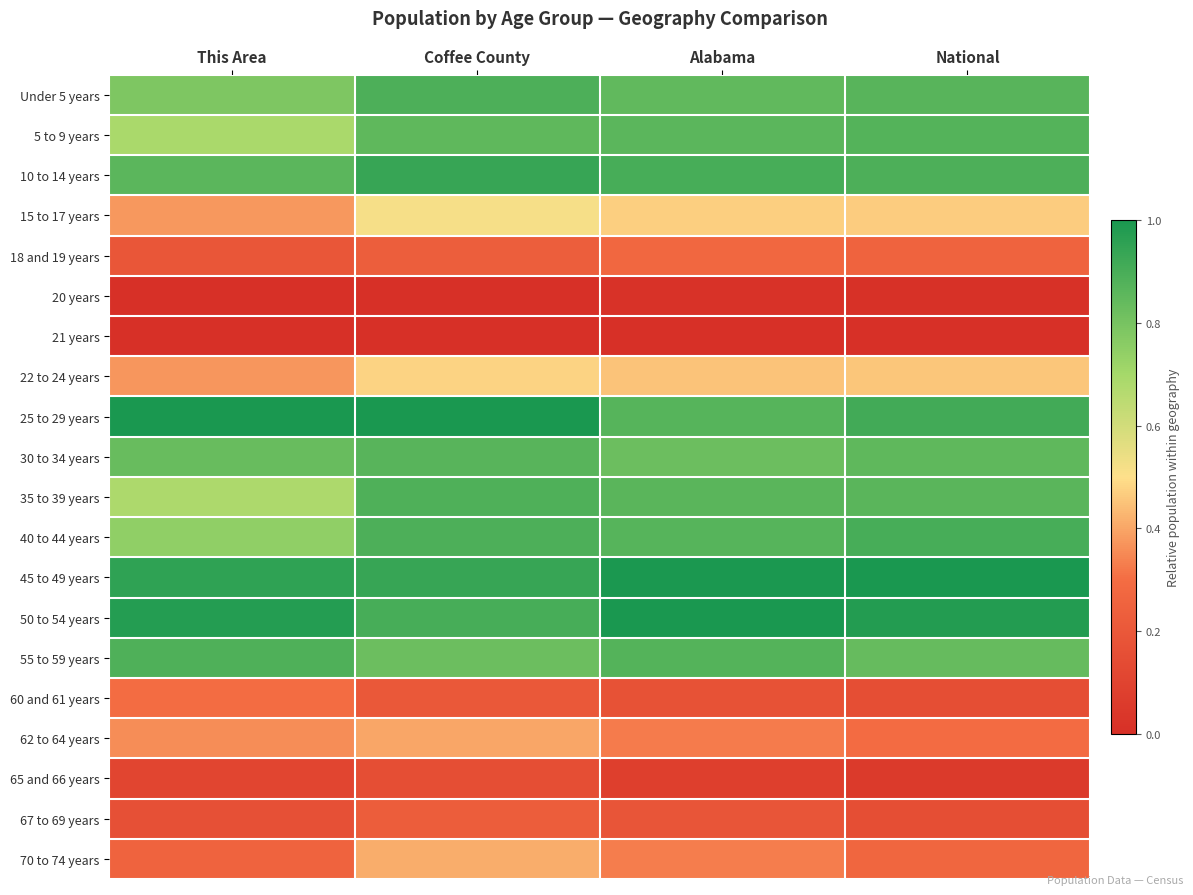

Reading left to right, extract all data points from this chart.

Under 5 years: This Area=0.8	Coffee County=0.9	Alabama=0.8	National=0.9
5 to 9 years: This Area=0.7	Coffee County=0.8	Alabama=0.9	National=0.9
10 to 14 years: This Area=0.9	Coffee County=0.9	Alabama=0.9	National=0.9
15 to 17 years: This Area=0.4	Coffee County=0.5	Alabama=0.5	National=0.5
18 and 19 years: This Area=0.2	Coffee County=0.2	Alabama=0.3	National=0.3
20 years: This Area=0.0	Coffee County=0.0	Alabama=0.0	National=0.0
21 years: This Area=0.0	Coffee County=0.0	Alabama=0.0	National=0.0
22 to 24 years: This Area=0.4	Coffee County=0.5	Alabama=0.5	National=0.5
25 to 29 years: This Area=1.0	Coffee County=1.0	Alabama=0.9	National=0.9
30 to 34 years: This Area=0.8	Coffee County=0.9	Alabama=0.8	National=0.9
35 to 39 years: This Area=0.7	Coffee County=0.9	Alabama=0.9	National=0.9
40 to 44 years: This Area=0.7	Coffee County=0.9	Alabama=0.9	National=0.9
45 to 49 years: This Area=1.0	Coffee County=0.9	Alabama=1.0	National=1.0
50 to 54 years: This Area=1.0	Coffee County=0.9	Alabama=1.0	National=1.0
55 to 59 years: This Area=0.9	Coffee County=0.8	Alabama=0.9	National=0.8
60 and 61 years: This Area=0.3	Coffee County=0.2	Alabama=0.2	National=0.2
62 to 64 years: This Area=0.4	Coffee County=0.4	Alabama=0.3	National=0.3
65 and 66 years: This Area=0.1	Coffee County=0.2	Alabama=0.1	National=0.1
67 to 69 years: This Area=0.2	Coffee County=0.2	Alabama=0.2	National=0.2
70 to 74 years: This Area=0.2	Coffee County=0.4	Alabama=0.3	National=0.3